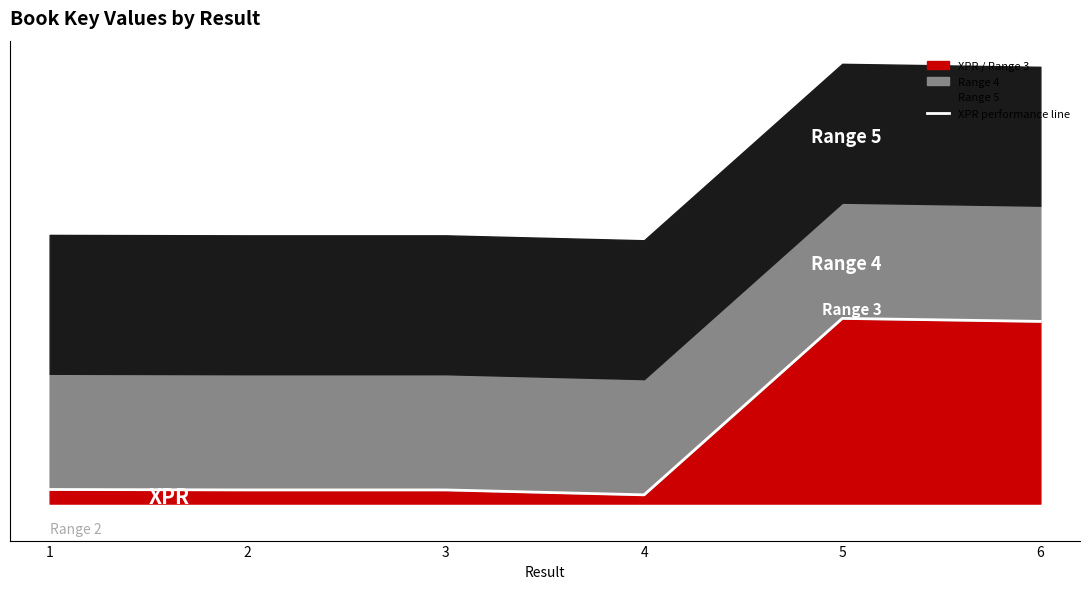

Is it true that the value at 3 is 2.9?

True